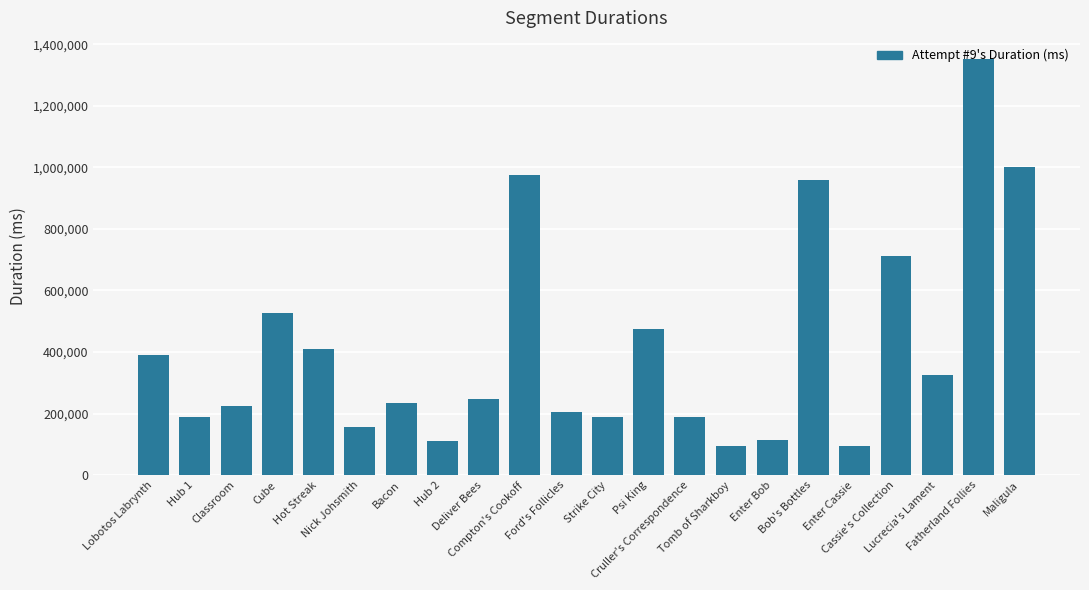

What is the value of the 19th bar from the left?

710571